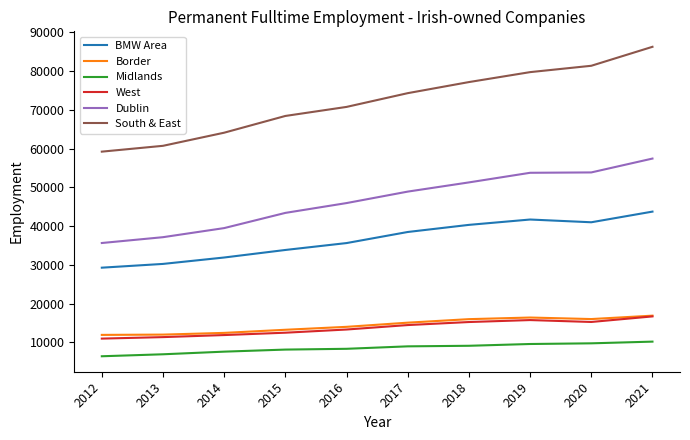

Which series has the widest spread of values?

South & East